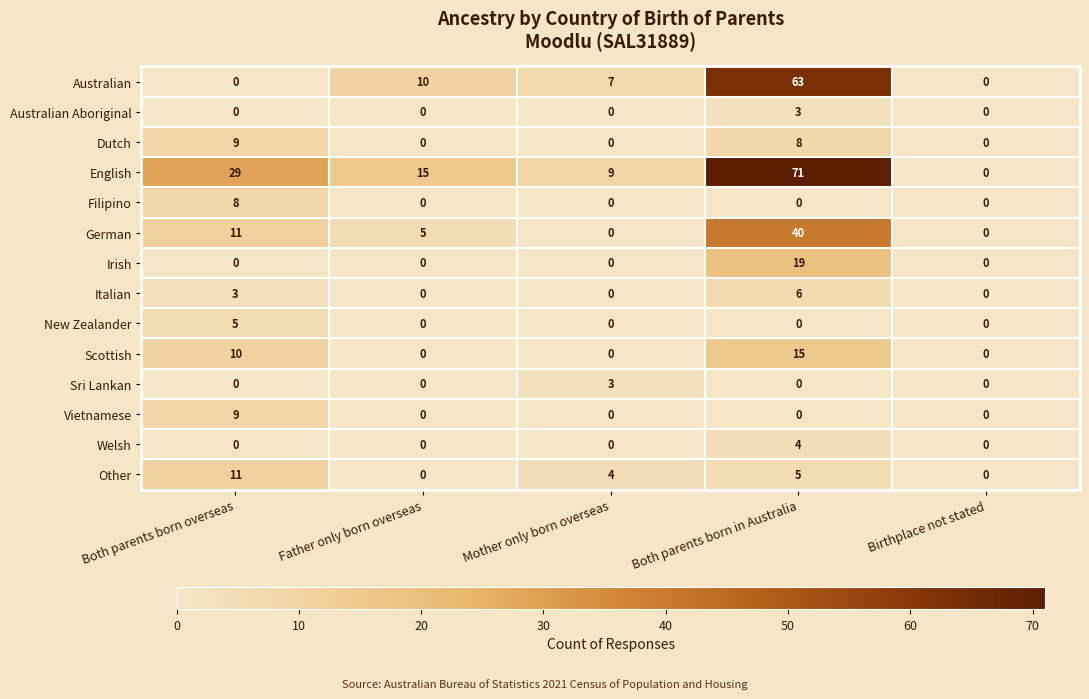

The Sri Lankan series shows 5 at Mother only born overseas. True or false?

False